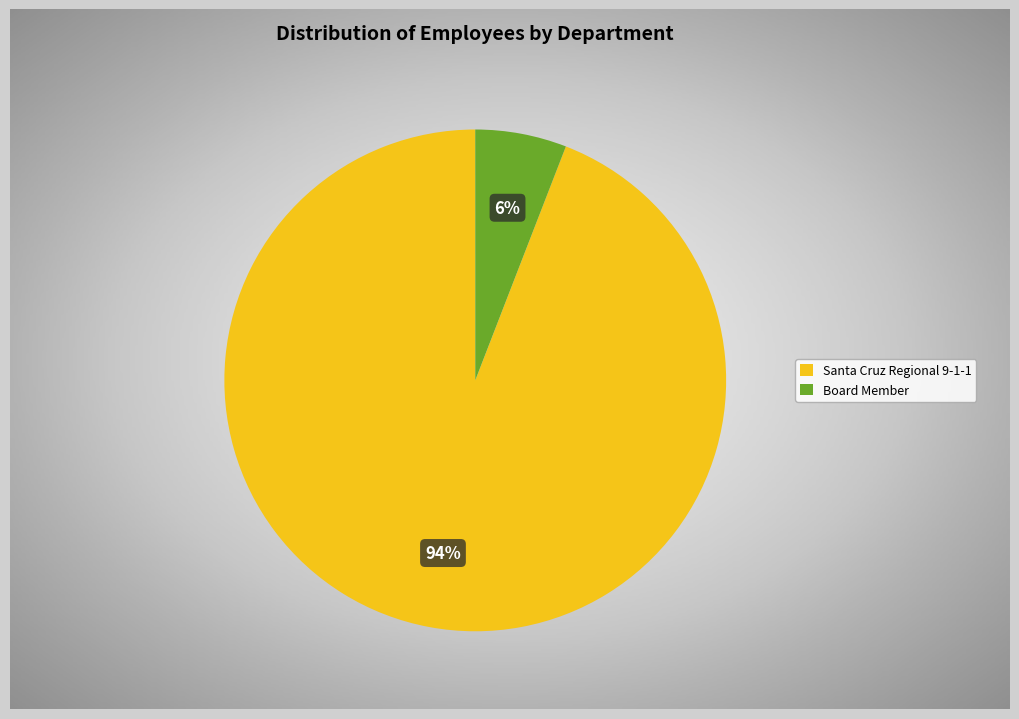

Rank the categories by value from highest to lowest.

Santa Cruz Regional 9-1-1, Board Member